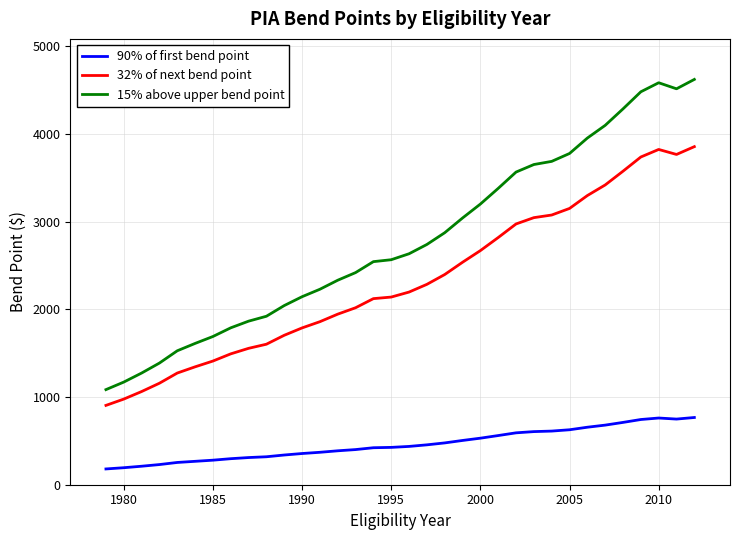

List the series in order of their overall mean, lowest first.

90% of first bend point, 32% of next bend point, 15% above upper bend point